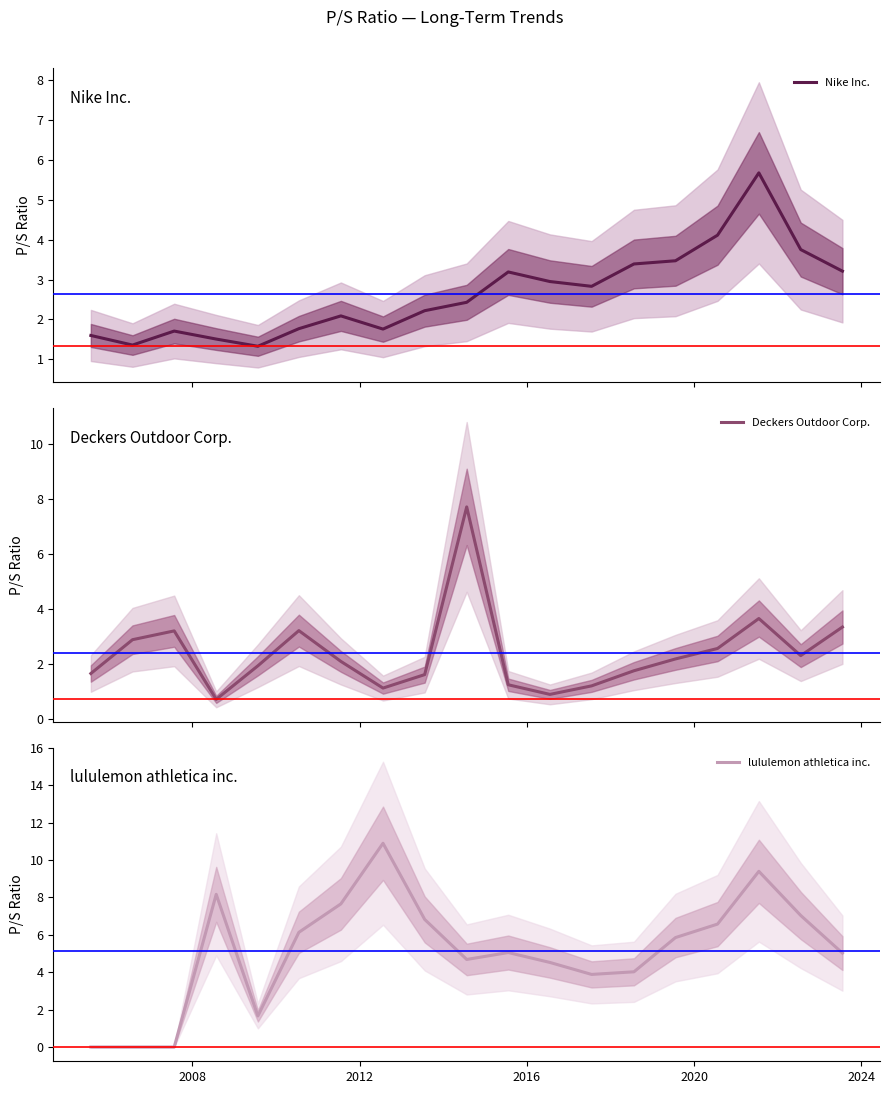

How many distinct data groups are displayed?

3